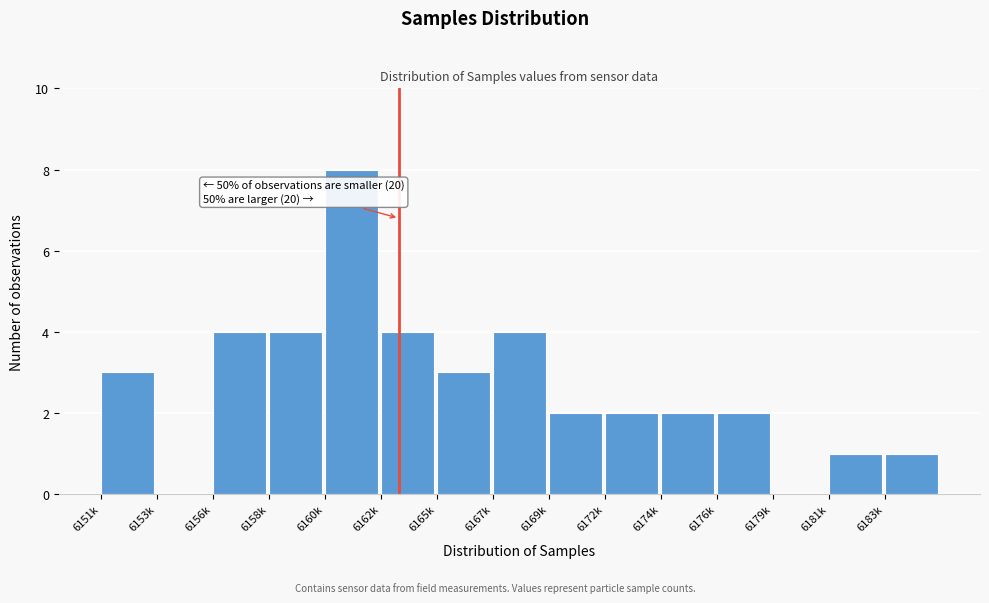

Reading left to right, transcribe all the data shown in this chart.

6151k=3	6153k=0	6156k=4	6158k=4	6160k=8	6162k=4	6165k=3	6167k=4	6169k=2	6172k=2	6174k=2	6176k=2	6179k=0	6181k=1	6183k=1